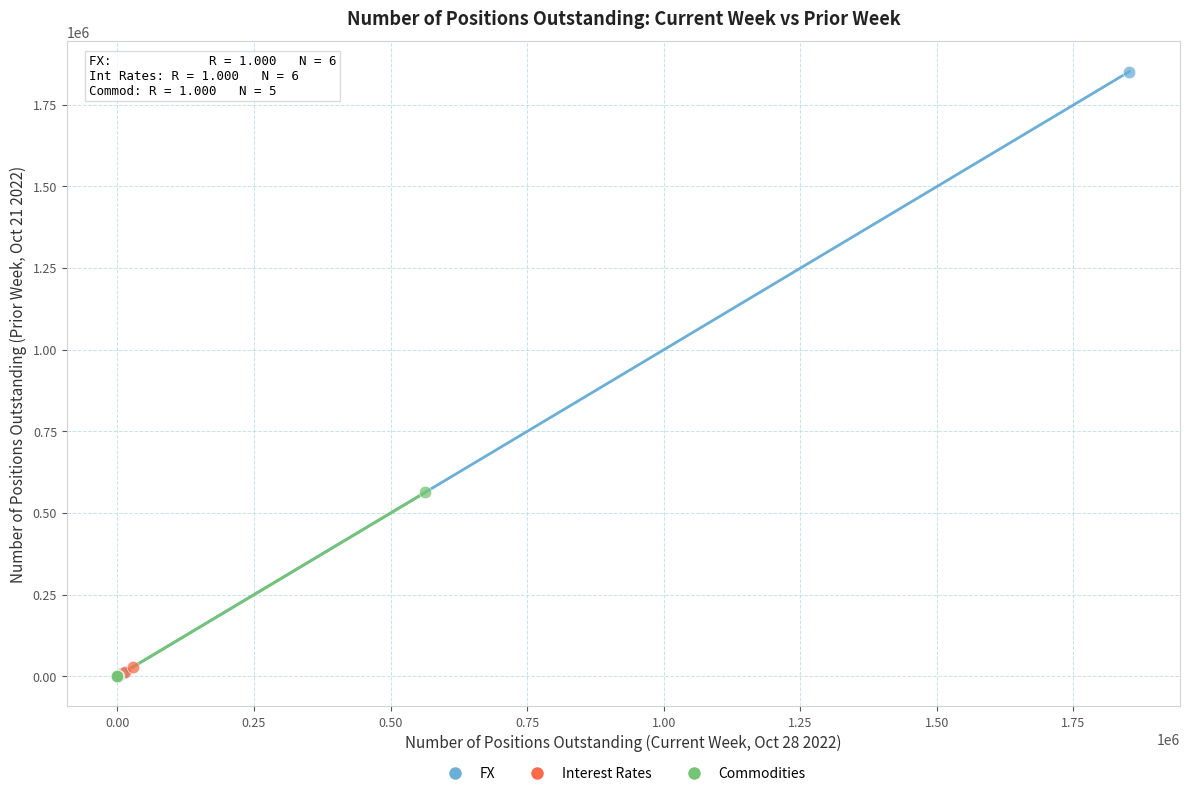

Which series contains the highest Y value?

FX